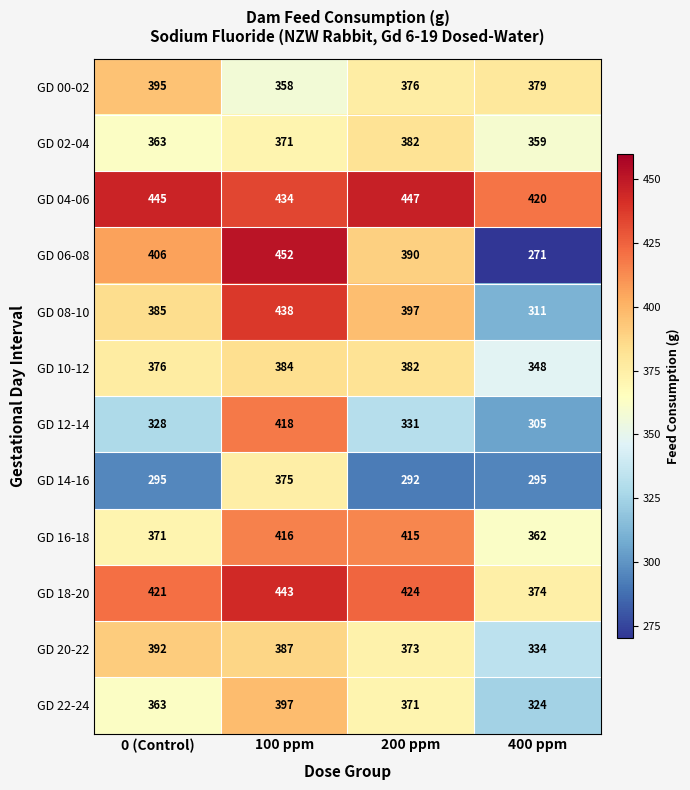

What is the approximate value of GD 08-10 at 0 (Control), to the nearest 5?

385